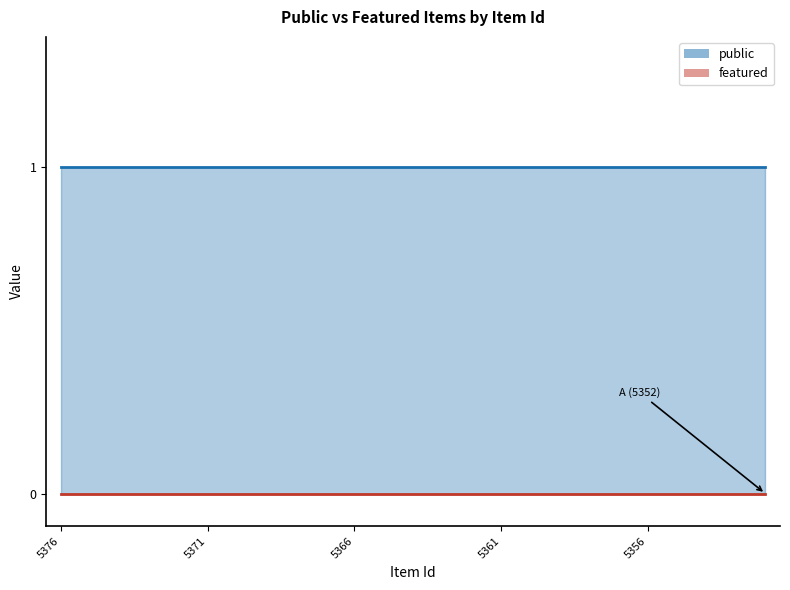

Which category has the highest value in the featured series?

5376